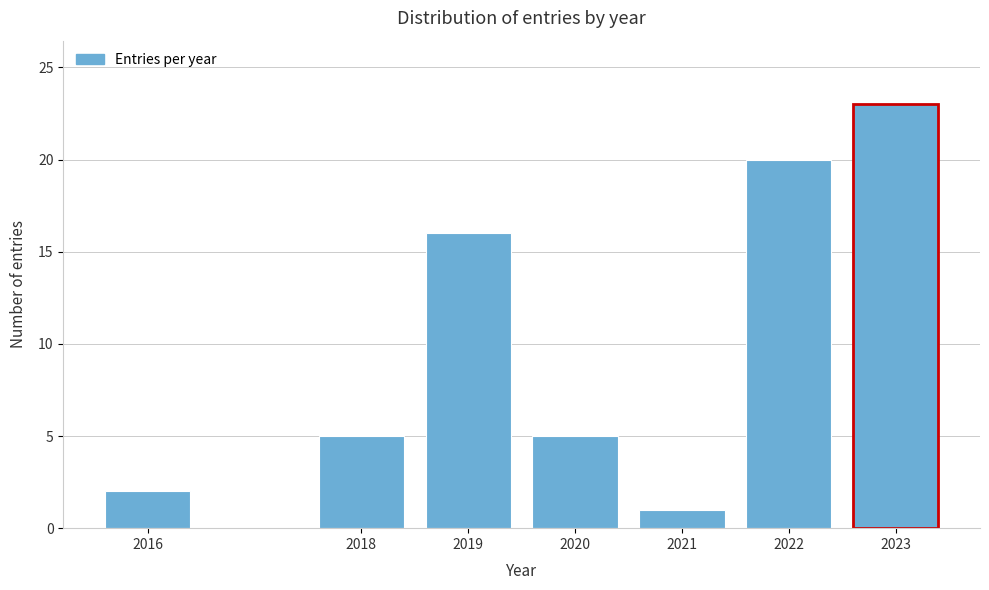

Reading left to right, extract all data points from this chart.

2016=2	2018=5	2019=16	2020=5	2021=1	2022=20	2023=23